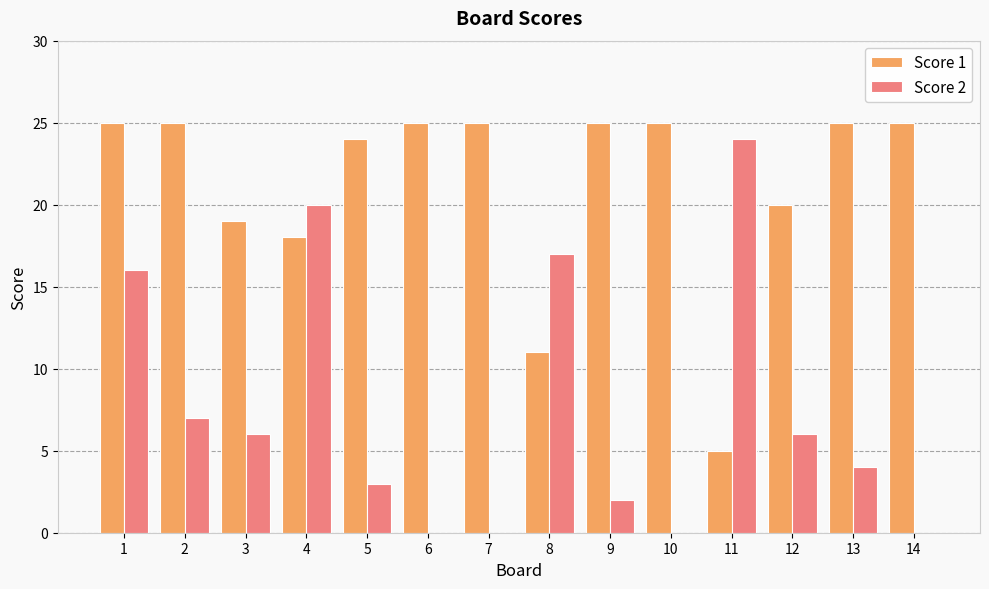

How many distinct data groups are displayed?

2